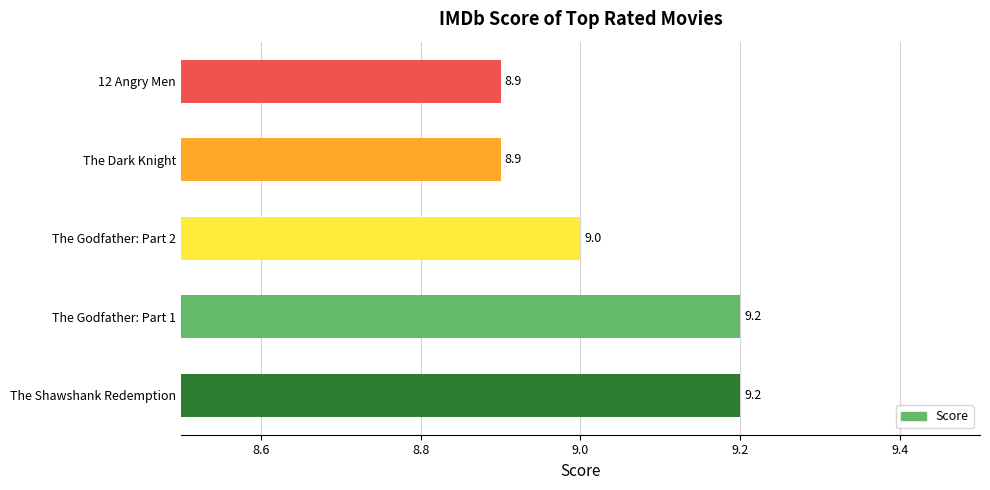

What value does the data have at The Shawshank Redemption?

9.2